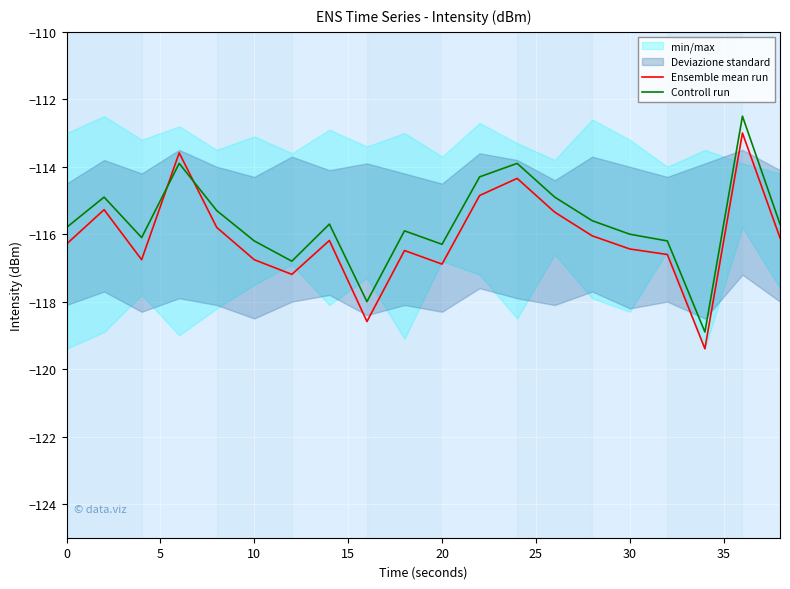

The value of Controll run at 12 is -204.5. True or false?

False